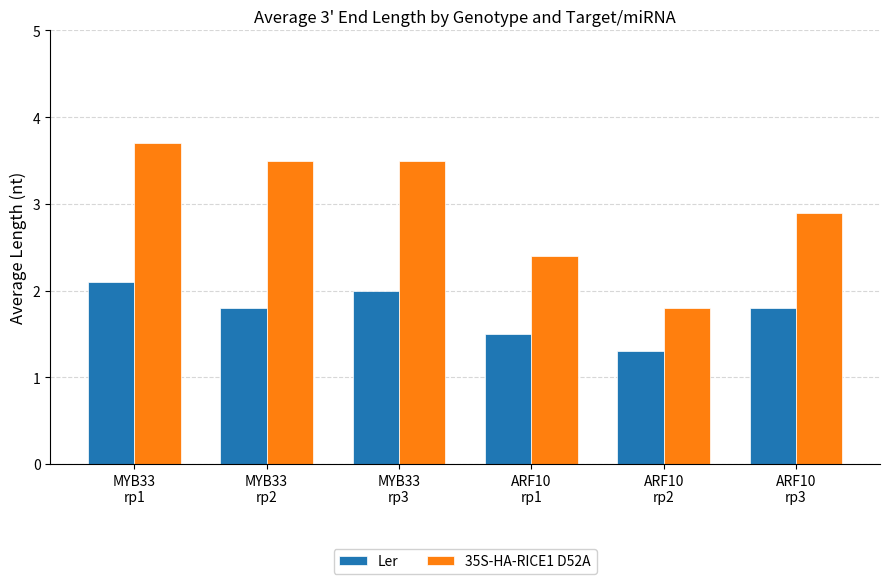

What is the label of the 5th bar from the right?

MYB33
rp2